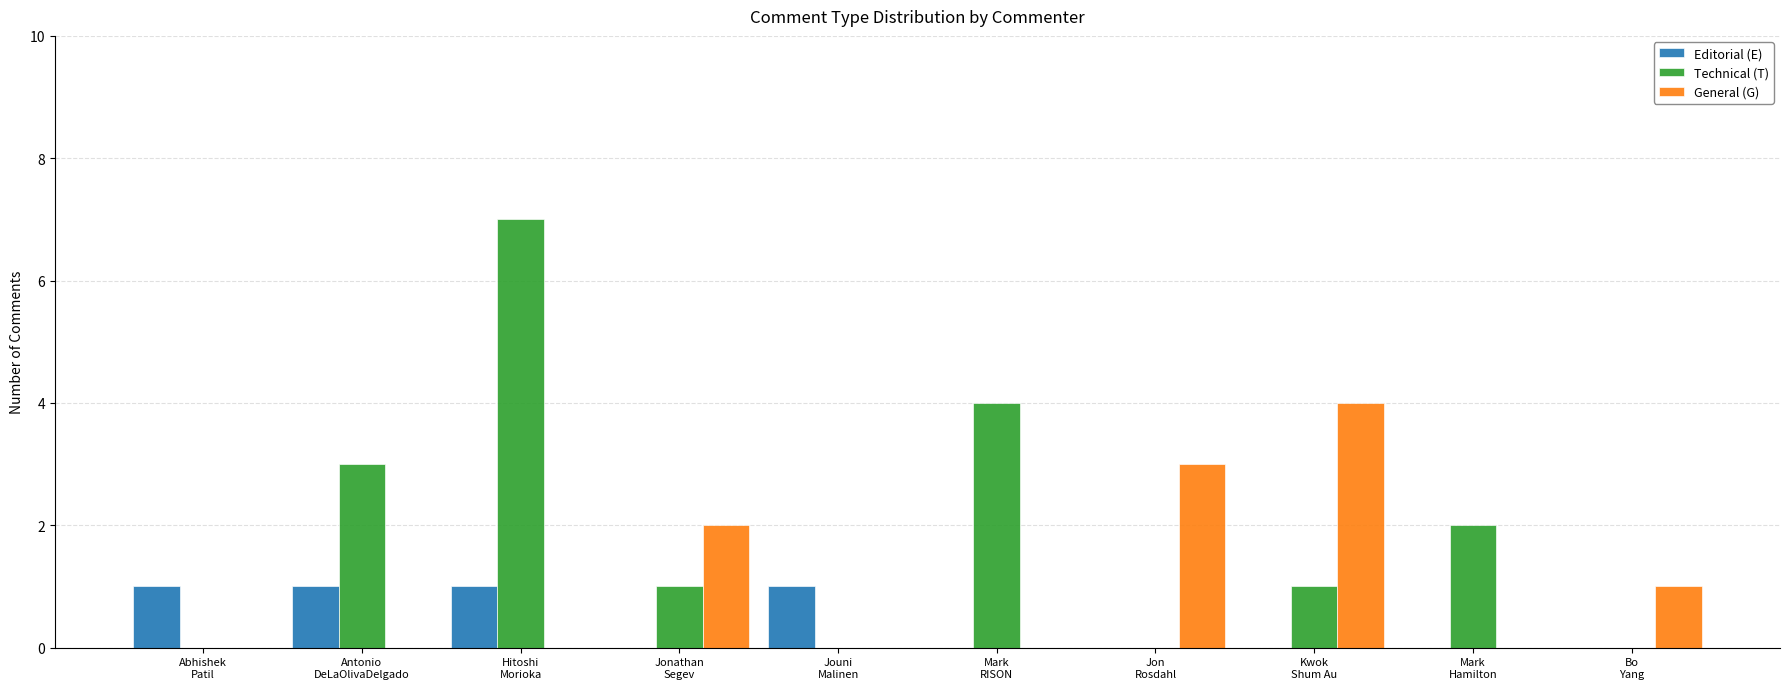

What is the sum of all Technical (T) values?

18